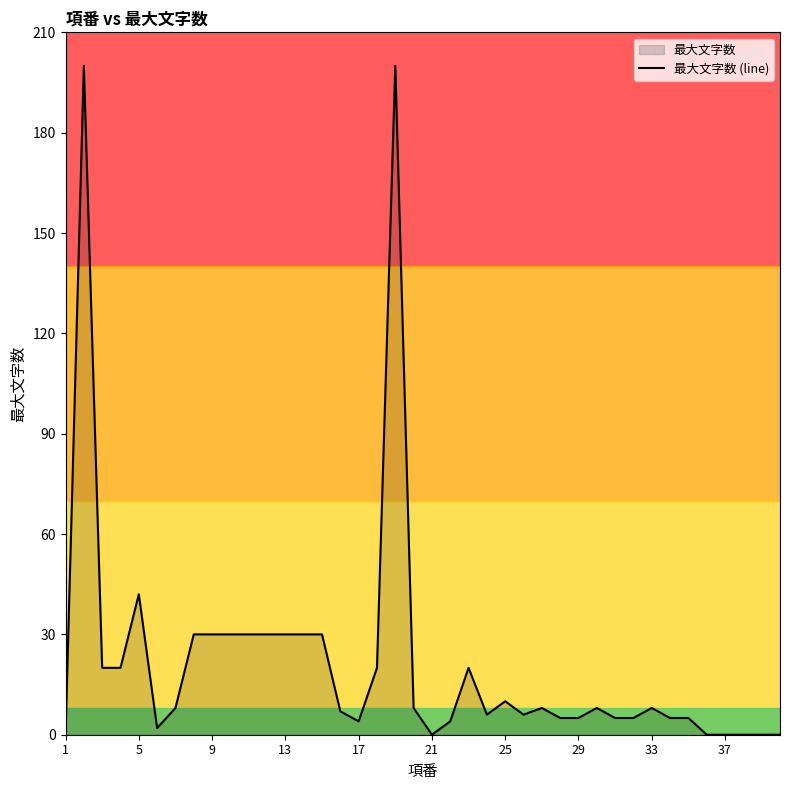

The value of 最大文字数 (line) at 37 is 127. True or false?

False